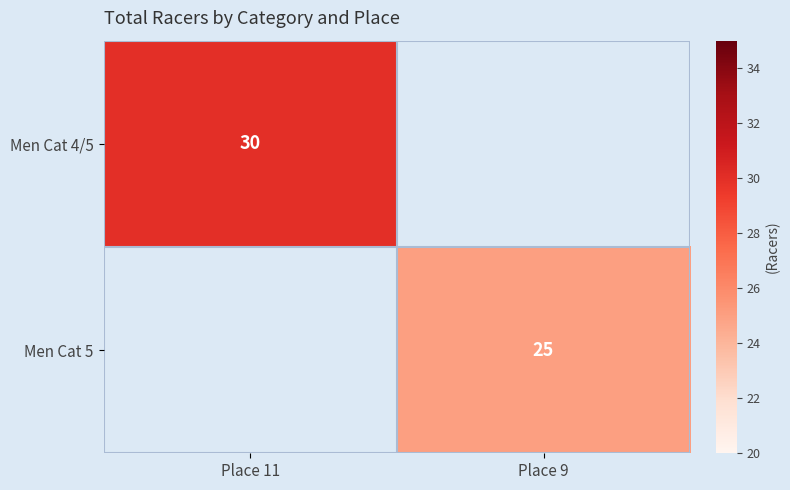

Which has a higher value, Place 11 or Place 9?

Place 11